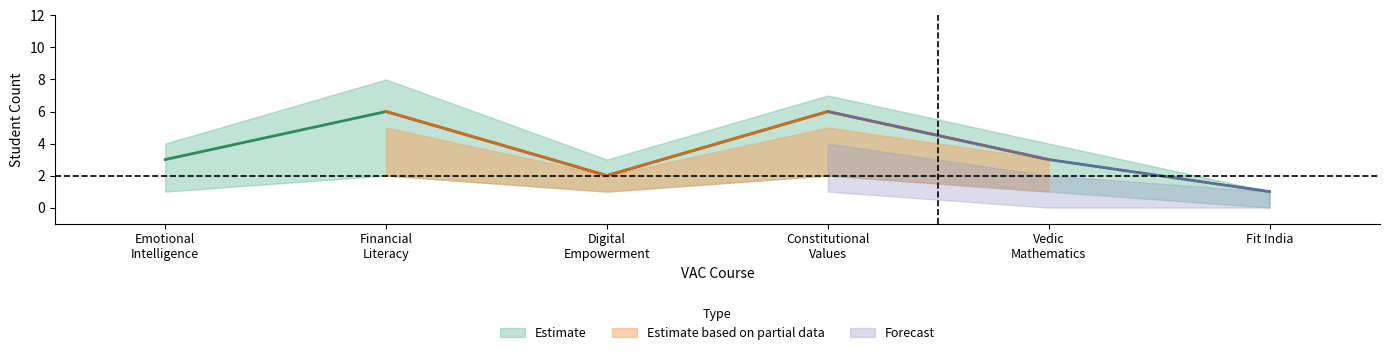

True or false: Estimate and Forecast intersect in this chart.

False